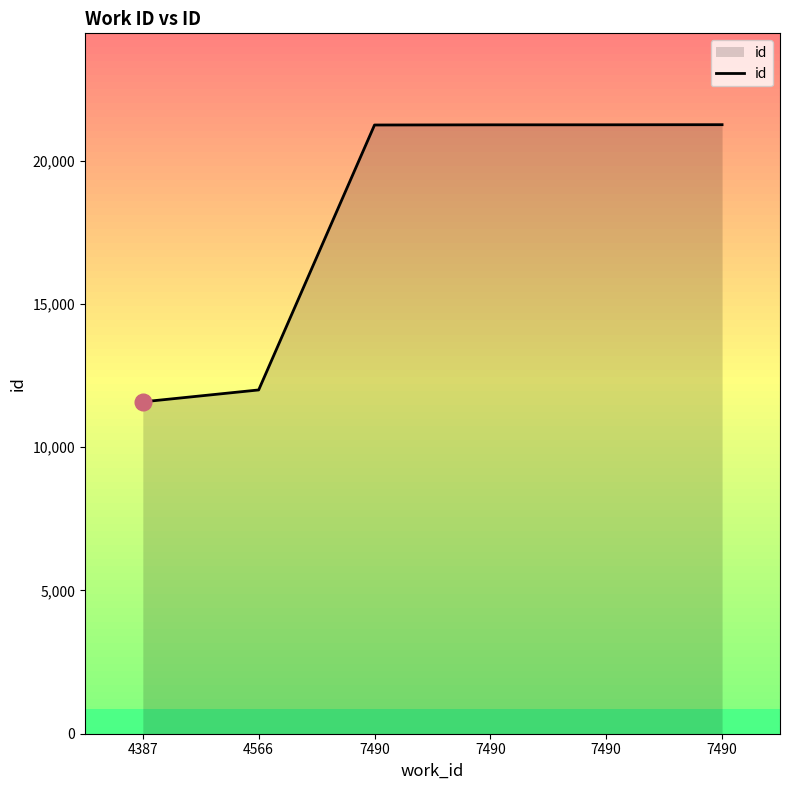

Where does the data first go above 21247?

7490